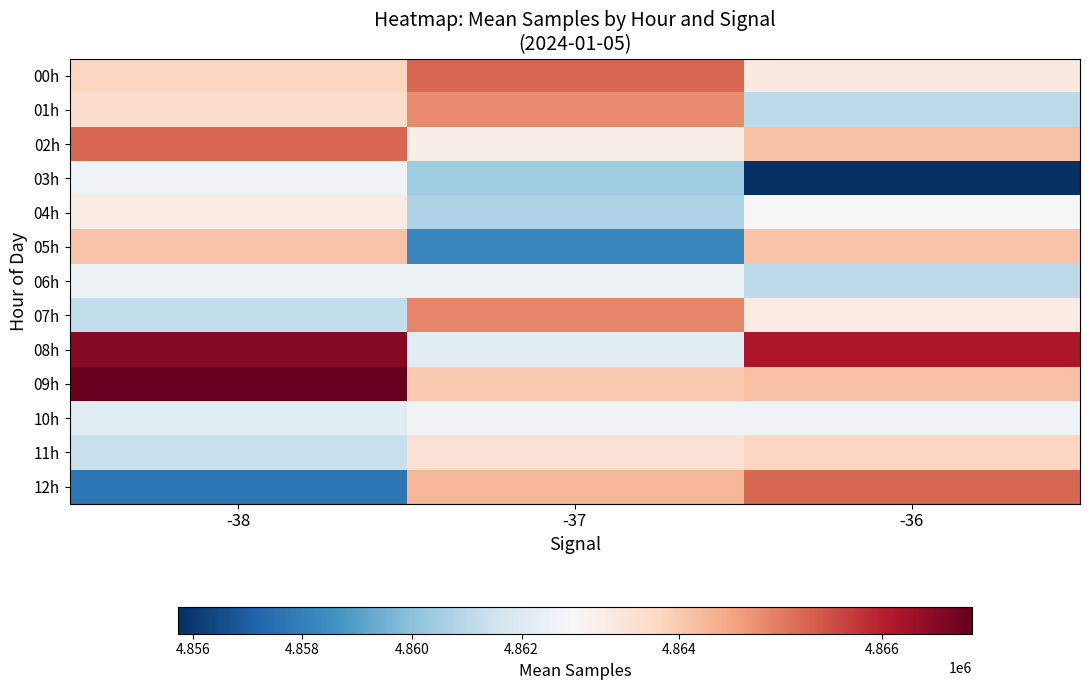

At -38, list the series in order from largest to smallest.

09h, 08h, 02h, 05h, 00h, 01h, 04h, 03h, 06h, 10h, 11h, 07h, 12h